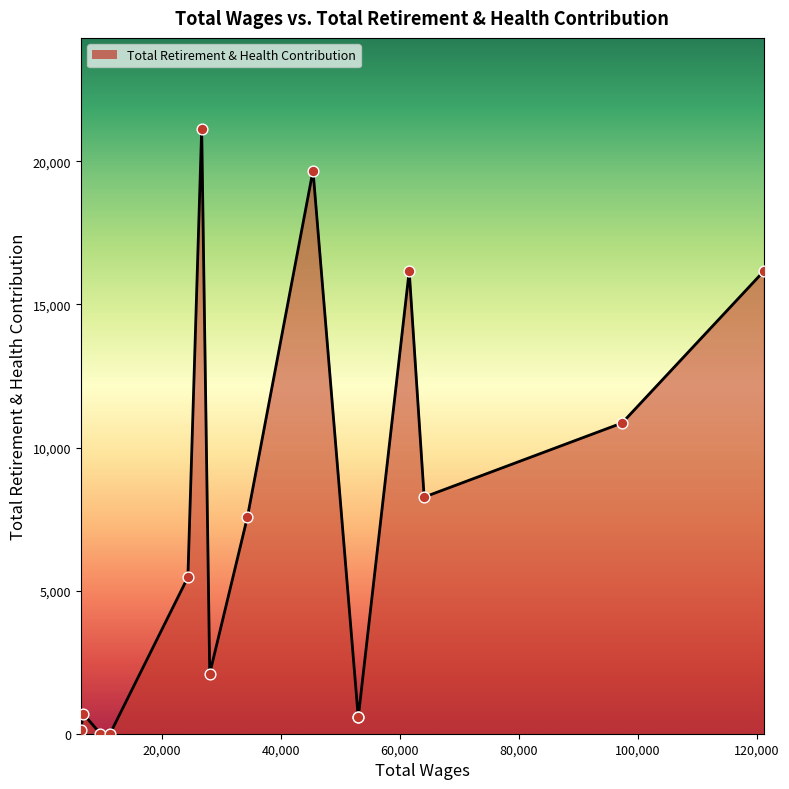

What is the maximum value shown in the chart?

21143